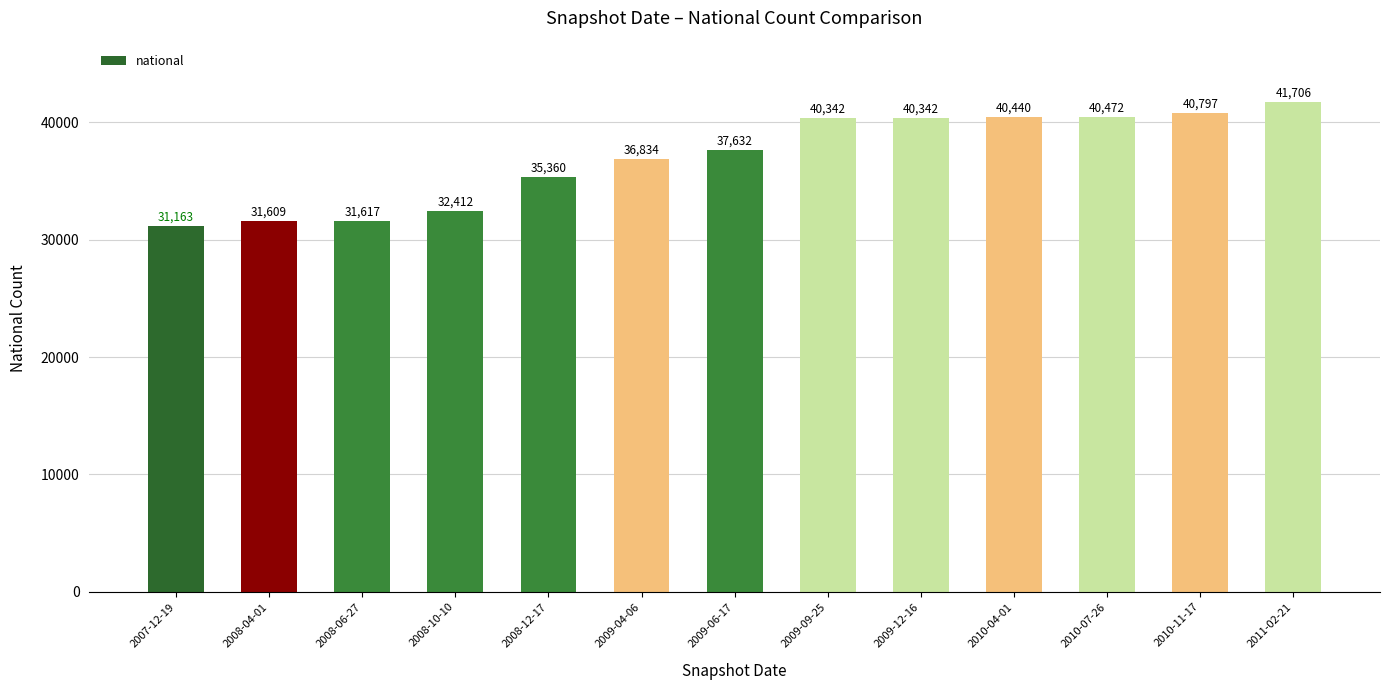

What is the approximate value at 2009-12-16, to the nearest 10?

40340